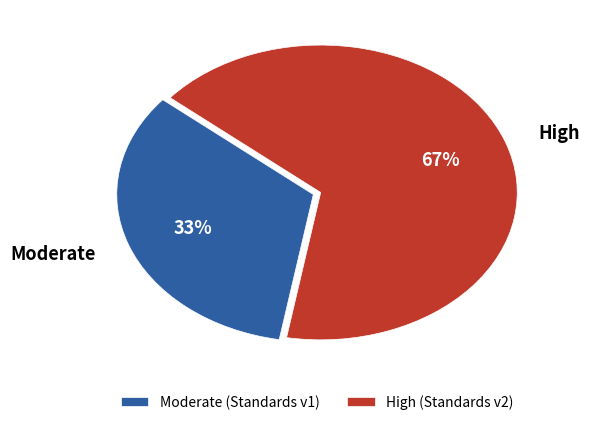

What is the ratio of the value at Moderate to the value at High?

0.5